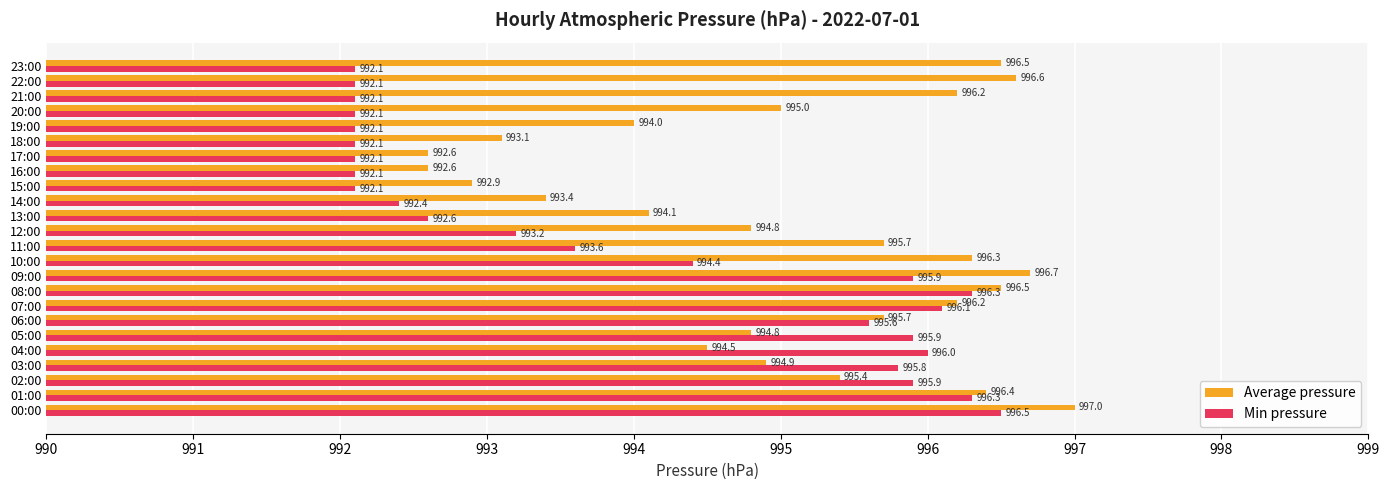

How many data points does each series have?

24